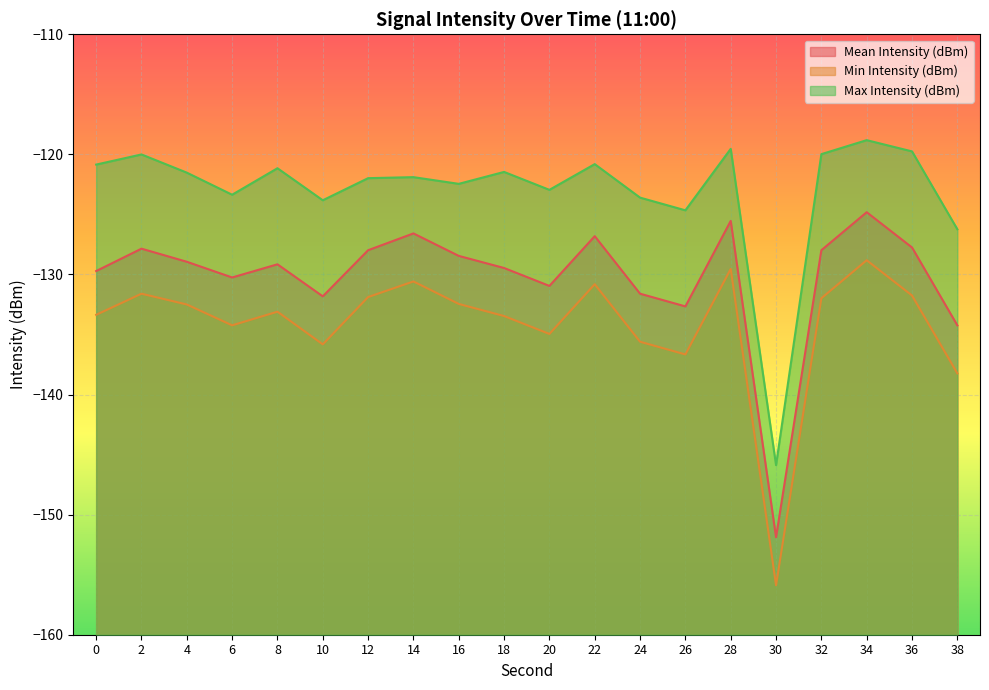

What is the difference between the highest and lowest values at 20?

12.0